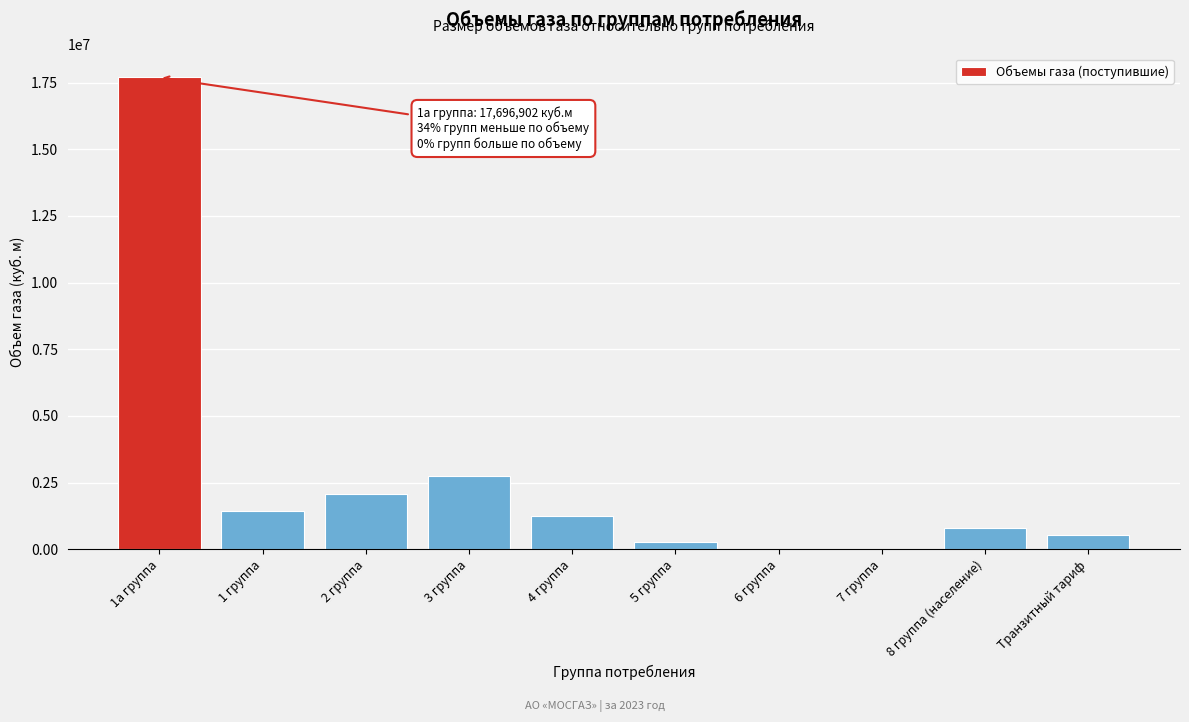

What is the change in value from 2 группа to Транзитный тариф?

-1558109